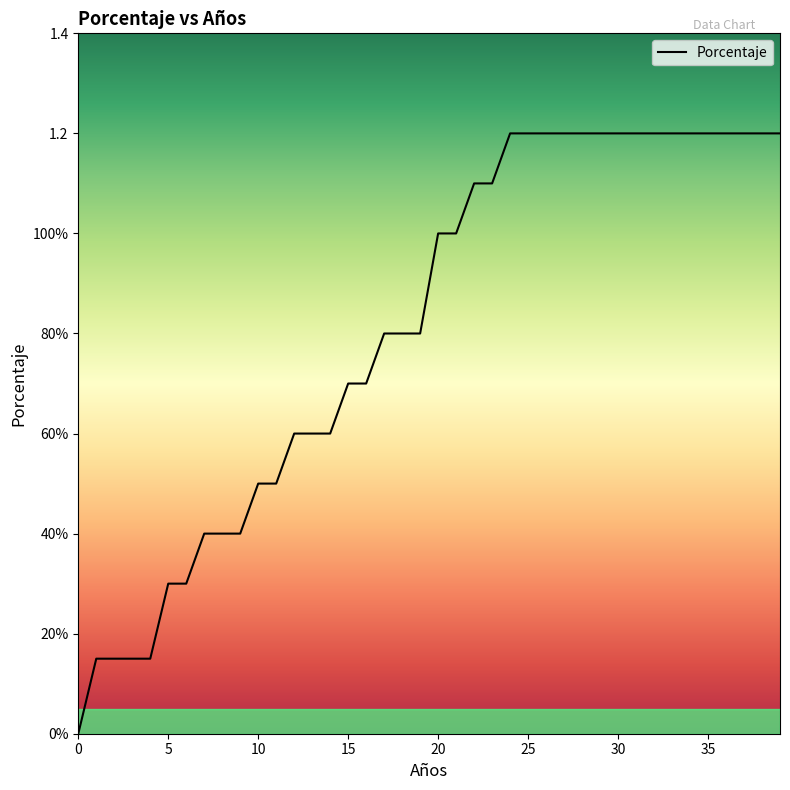

Rank the categories by value from highest to lowest.

24, 25, 26, 27, 28, 29, 30, 31, 32, 33, 34, 35, 36, 37, 38, 39, 22, 23, 20, 21, 17, 18, 19, 15, 16, 12, 13, 14, 10, 11, 7, 8, 9, 5, 6, 1, 2, 3, 4, 0